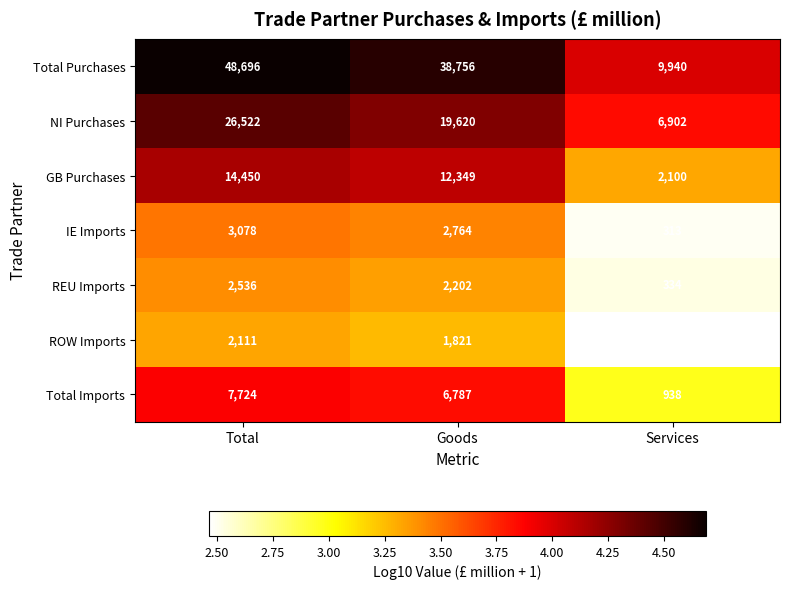

How many series are shown in this chart?

7